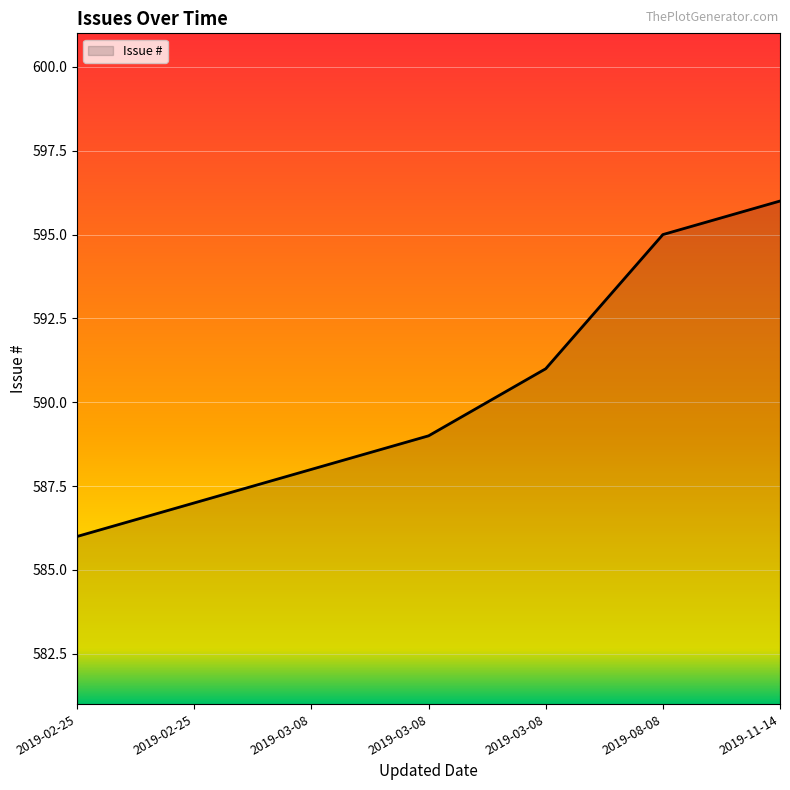

What is the minimum value shown in the chart?

586